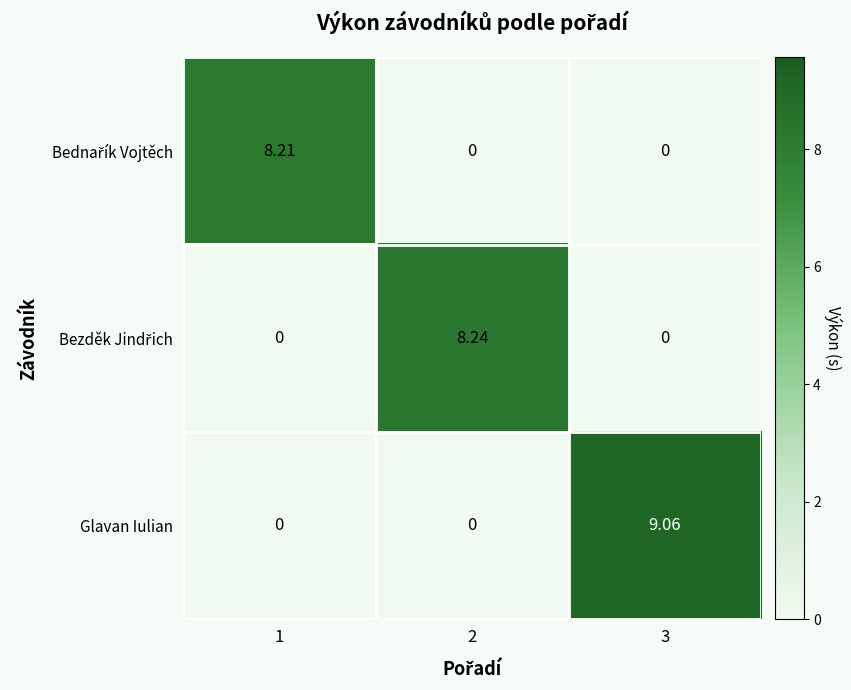

Which series has the widest spread of values?

Glavan Iulian